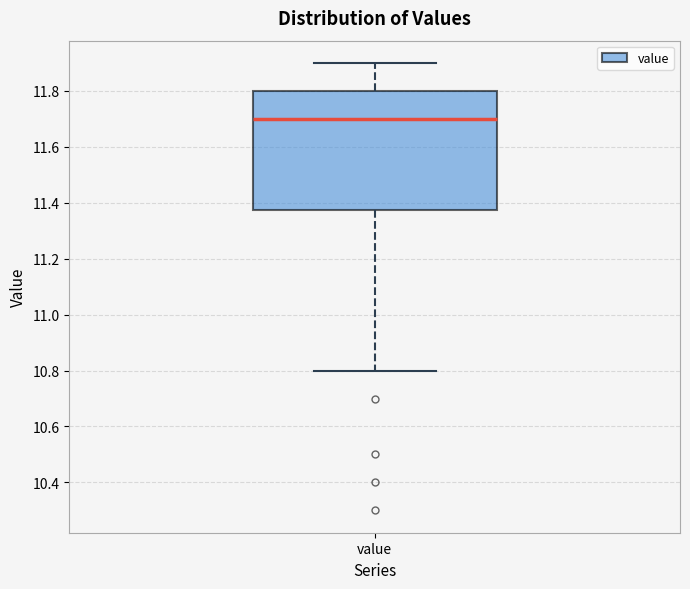

Read this box plot against the y-axis: the position of the median line, the range covered by the box, and the ends of both whiskers. The values are not printed on the chart, so give them approximately, as read against the axis.

median 11.70, box 11.38 to 11.80, whiskers 10.80 to 11.90